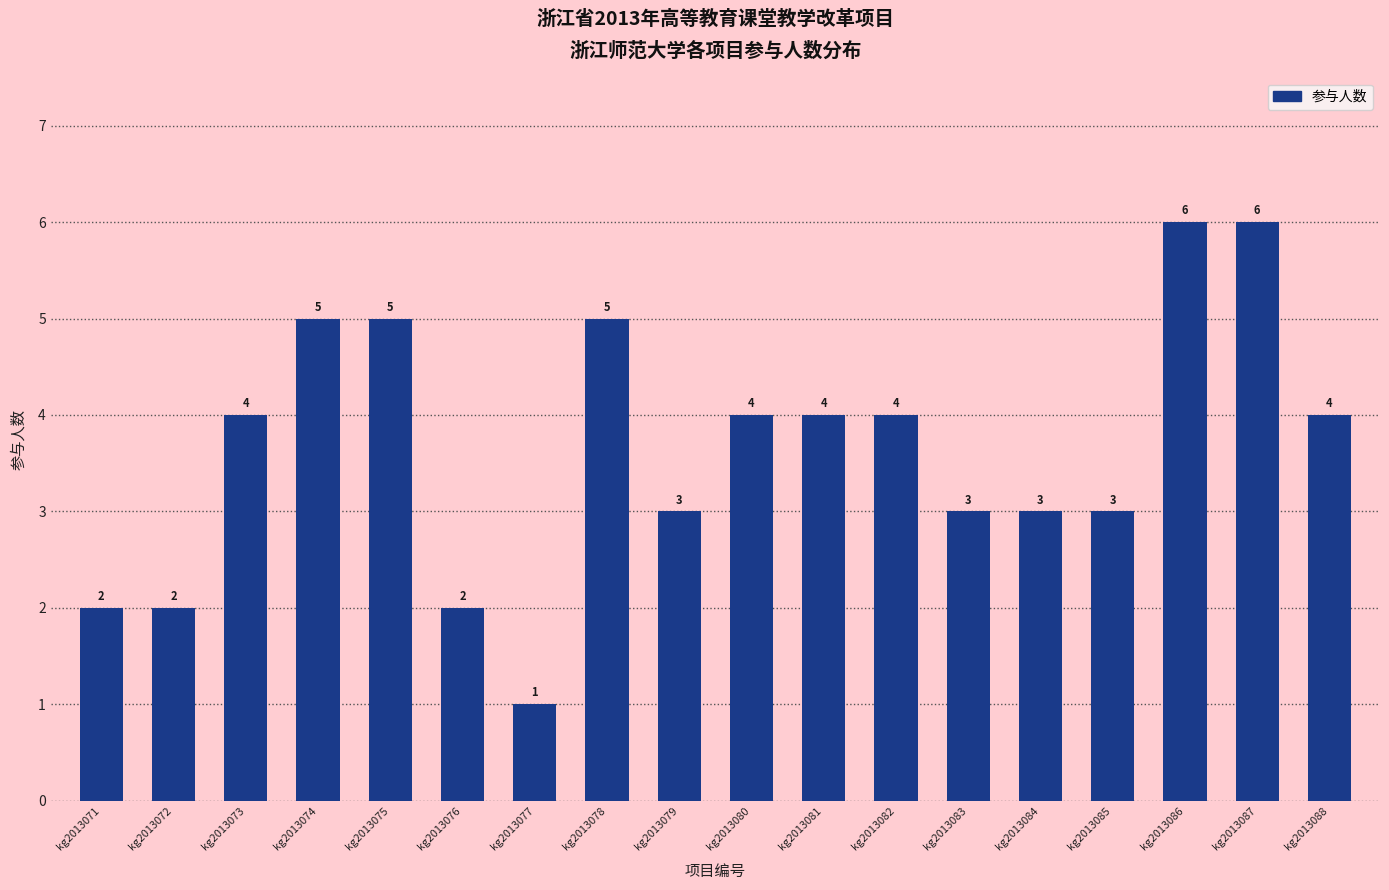

Reading right to left, what are all the values shown in this chart?

kg2013088=4	kg2013087=6	kg2013086=6	kg2013085=3	kg2013084=3	kg2013083=3	kg2013082=4	kg2013081=4	kg2013080=4	kg2013079=3	kg2013078=5	kg2013077=1	kg2013076=2	kg2013075=5	kg2013074=5	kg2013073=4	kg2013072=2	kg2013071=2